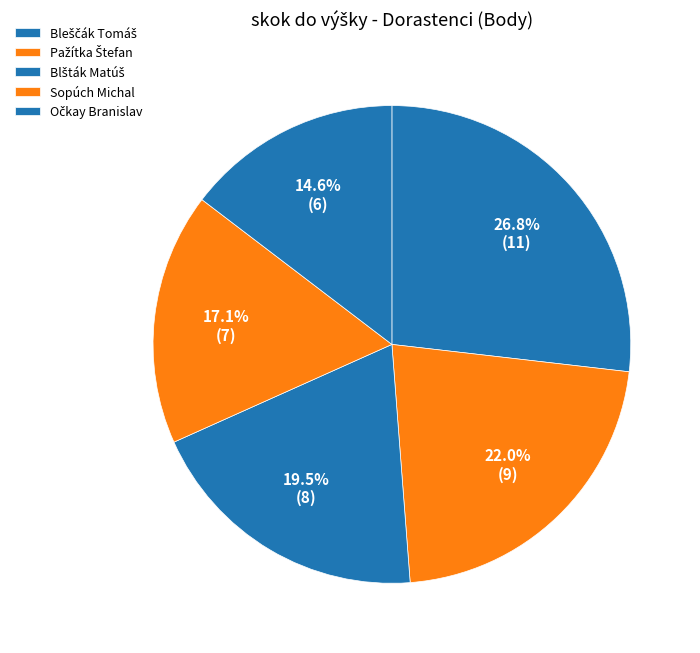

Combined, do Sopúch Michal and Bleščák Tomáš account for over 50%?

No